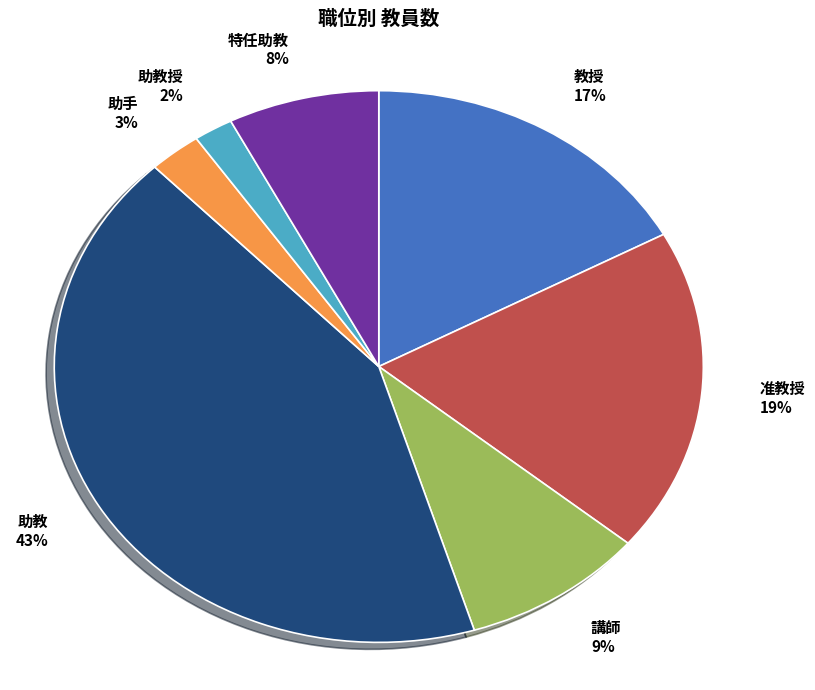

To the nearest percent, what portion does 助教 43% represent?

43%